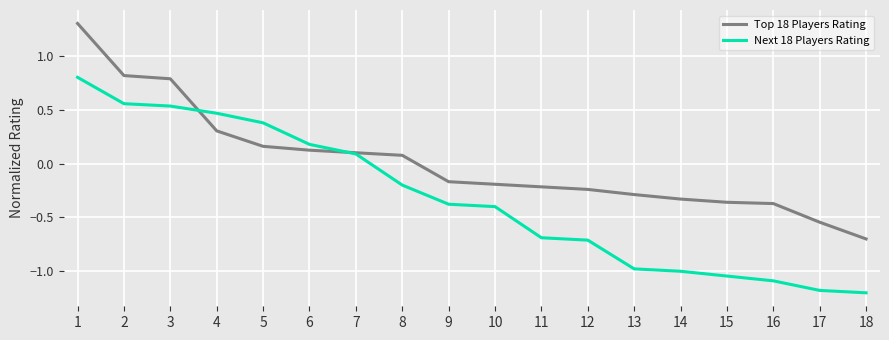

Is this an area chart (filled region under the line)?

No